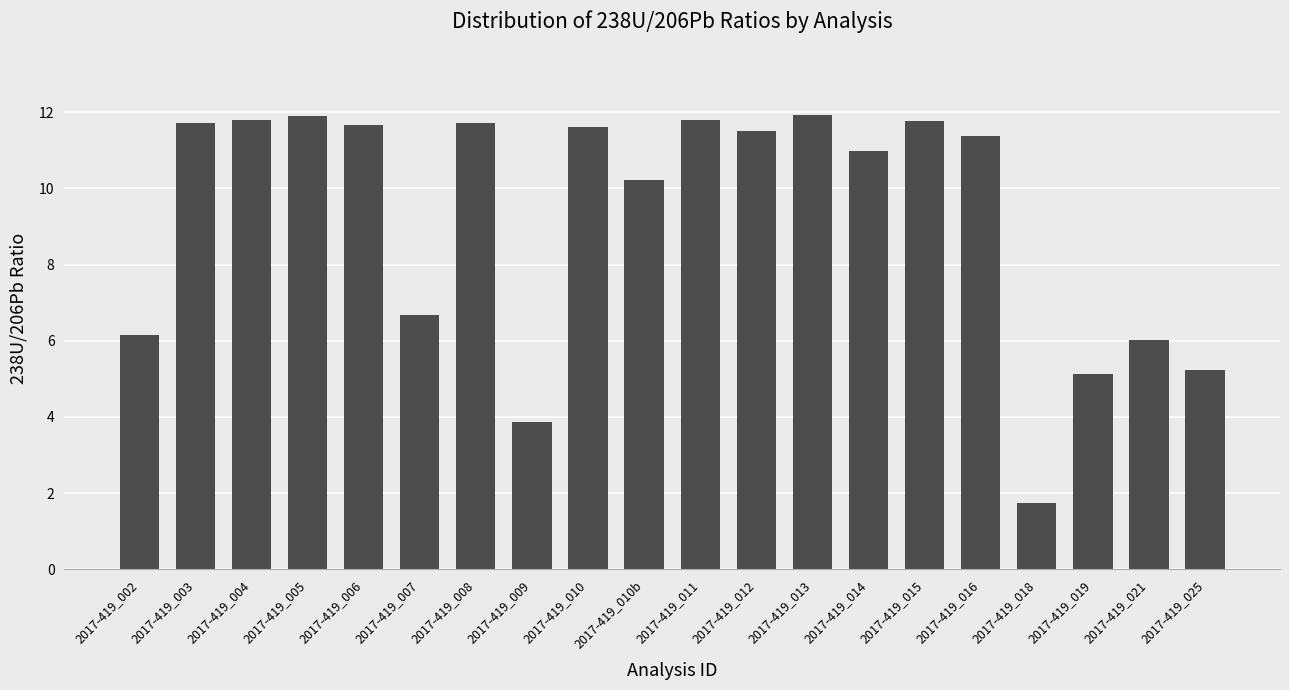

The chart shows a value of 11.8 at 2017-419_004. True or false?

True